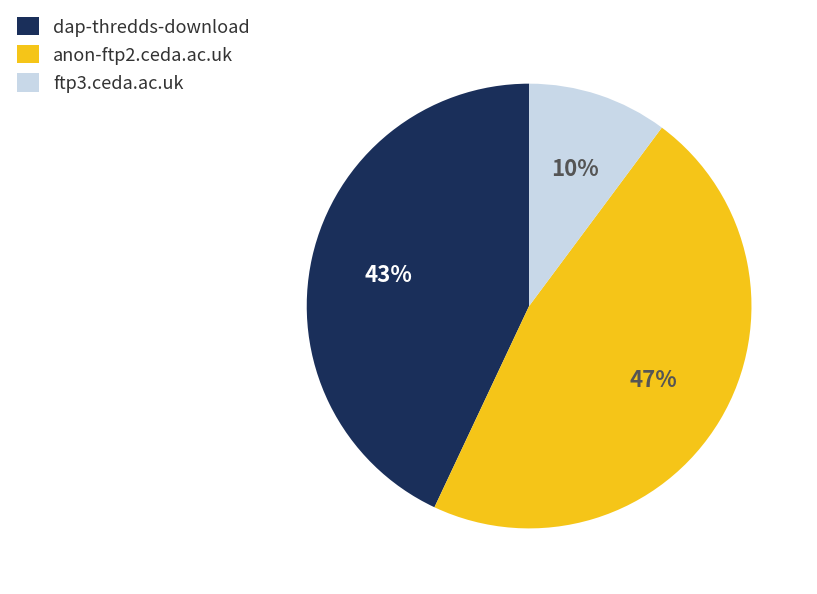

What is the smallest slice in the pie chart?

ftp3.ceda.ac.uk